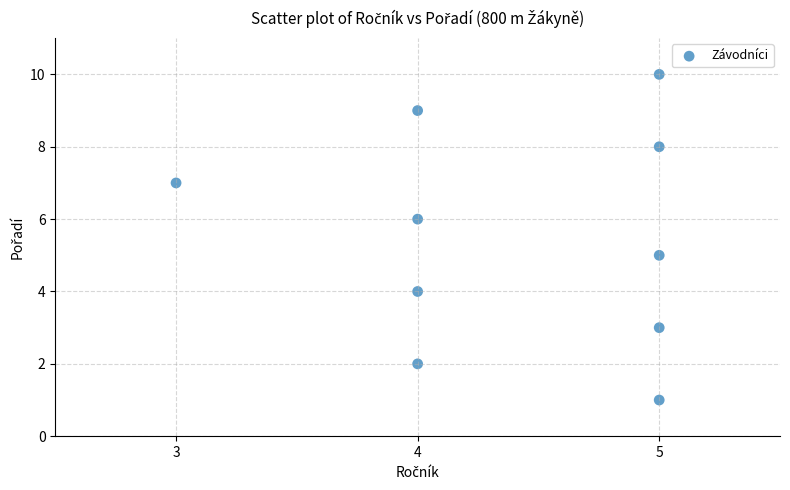

What is the average Y value?

6